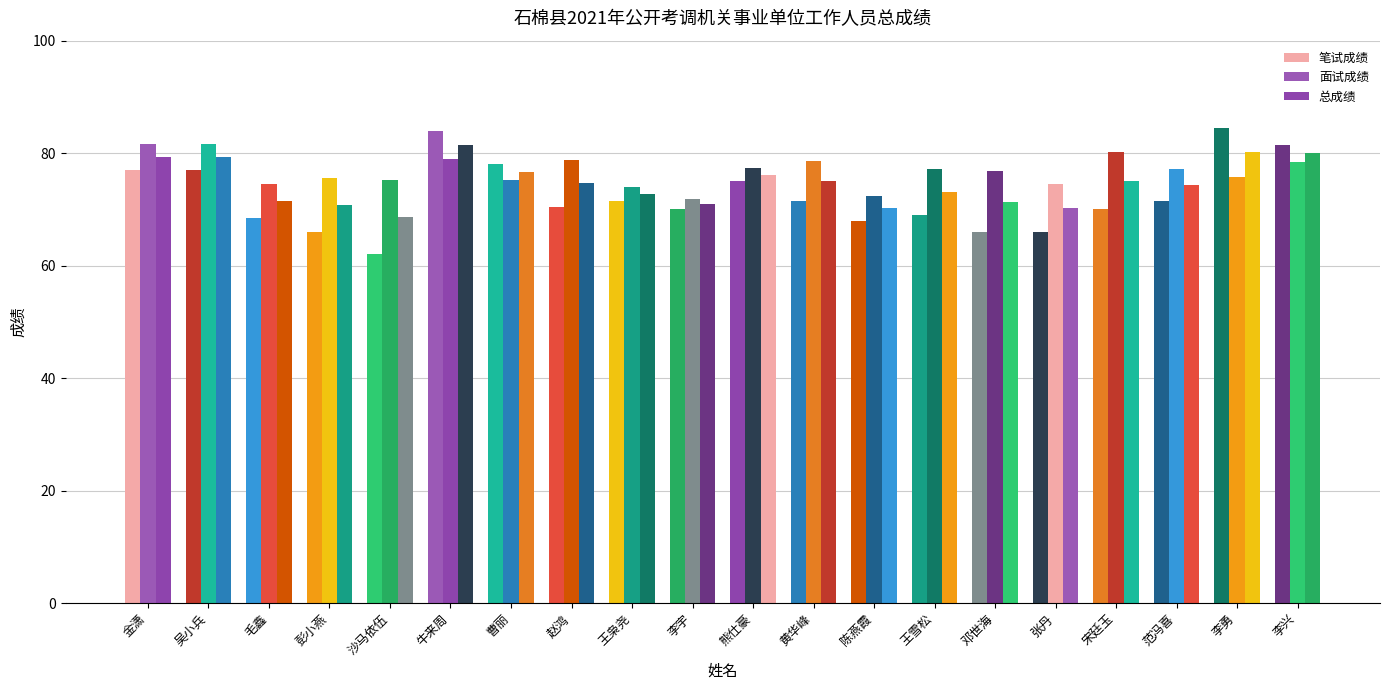

Which series has the largest range (max minus min)?

笔试成绩